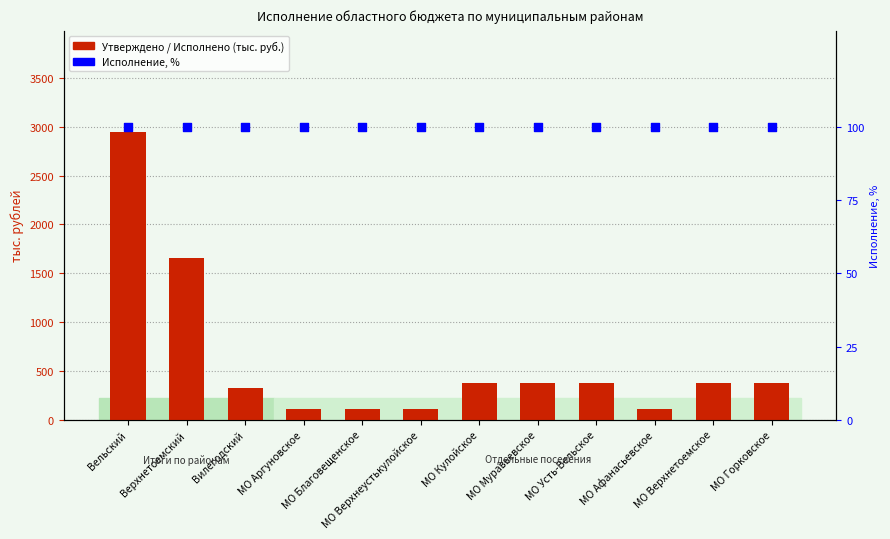

Which series contains the lowest Y value?

Исполнение, %